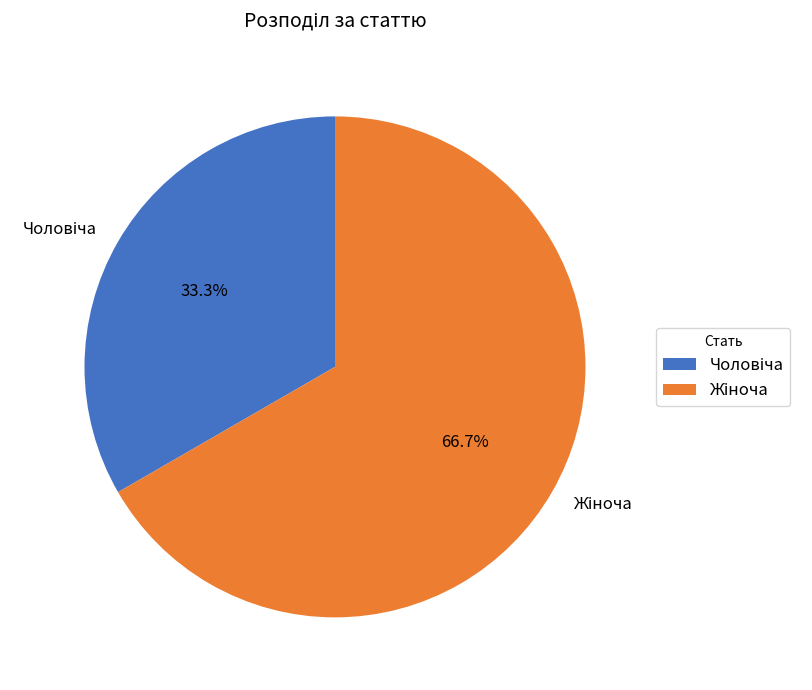

The Чоловіча slice represents 39% of the pie. True or false?

False